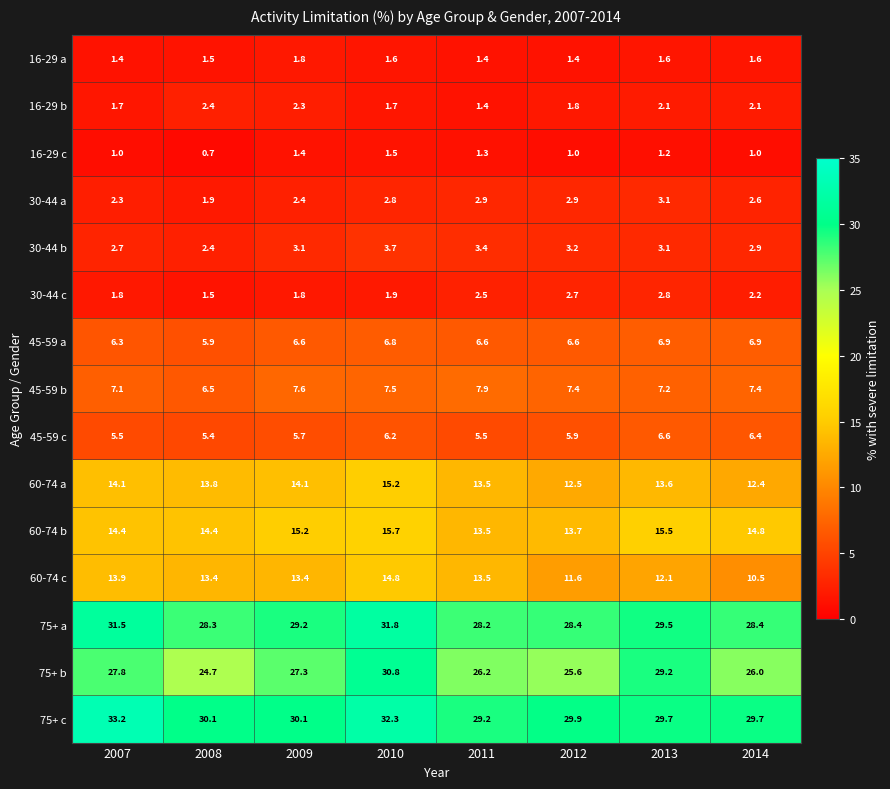

Where does the 30-44 a series first go above 2?

2007